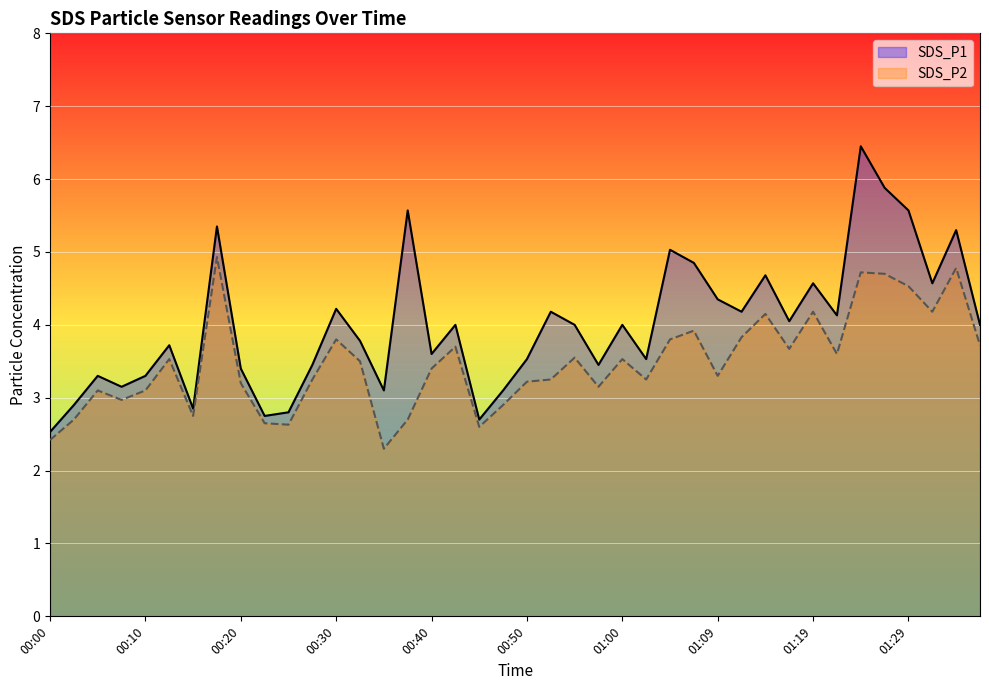

True or false: SDS_P1 and SDS_P2 cross at least once.

False